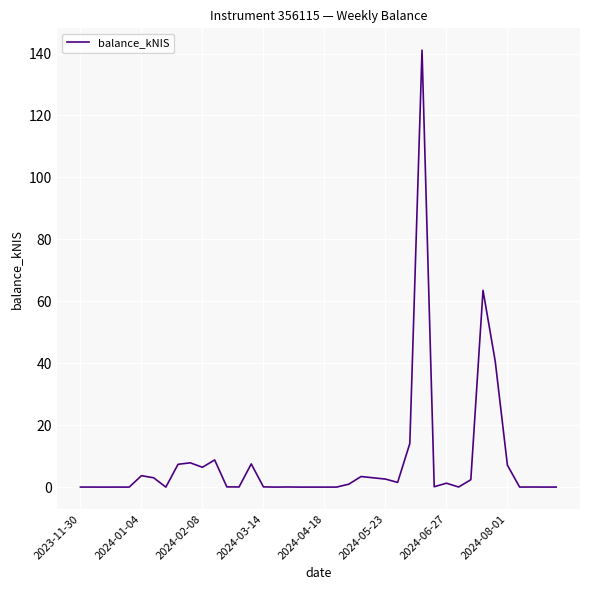

What is the difference between the maximum and minimum values?

141.1